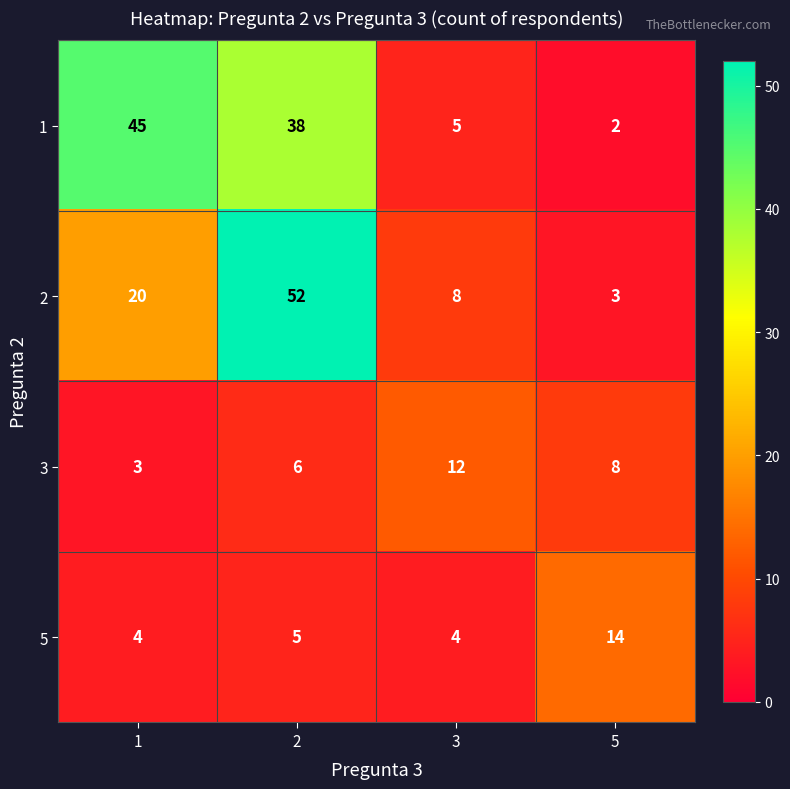

What is the difference between the maximum and minimum values in the 3 series?

9